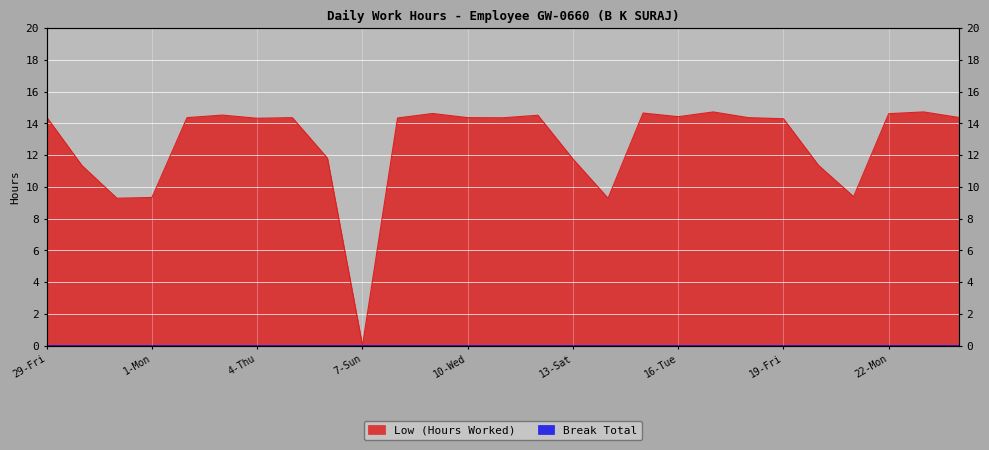

Count the number of data series in this chart.

1